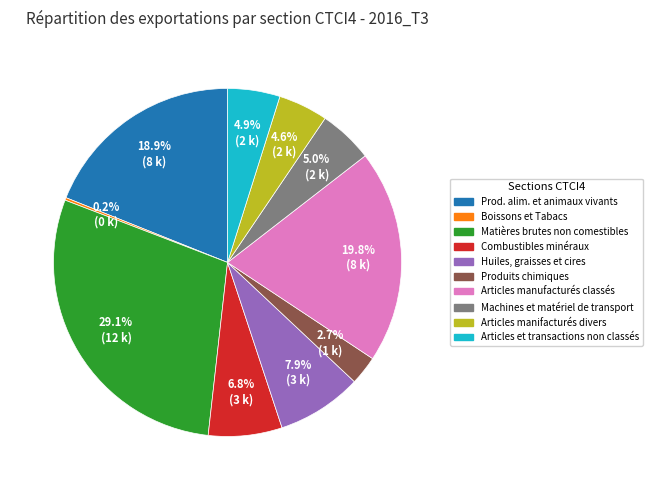

Which has a higher value, Huiles, graisses et cires or Combustibles minéraux?

Huiles, graisses et cires